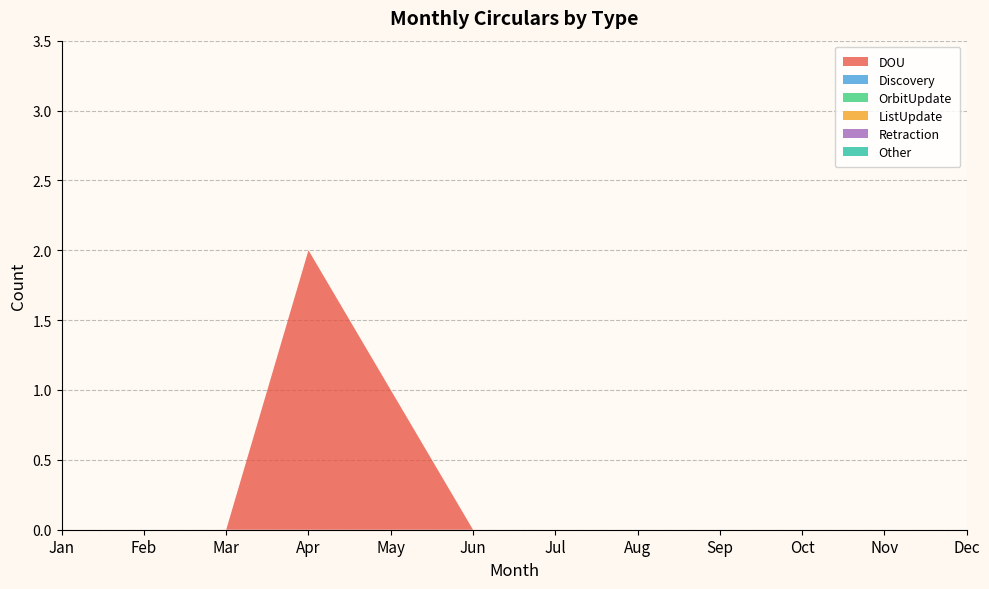

Reading left to right, transcribe all the data shown in this chart.

DOU: 0	0	0	2	1	0	0	0	0	0	0	0
Discovery: 0	0	0	0	0	0	0	0	0	0	0	0
OrbitUpdate: 0	0	0	0	0	0	0	0	0	0	0	0
ListUpdate: 0	0	0	0	0	0	0	0	0	0	0	0
Retraction: 0	0	0	0	0	0	0	0	0	0	0	0
Other: 0	0	0	0	0	0	0	0	0	0	0	0